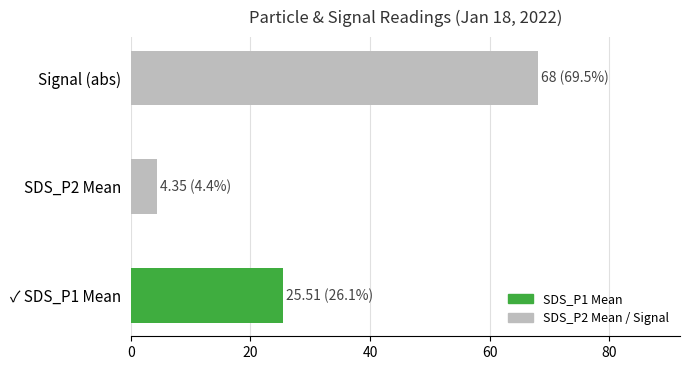

Does the chart contain stacked bars?

No